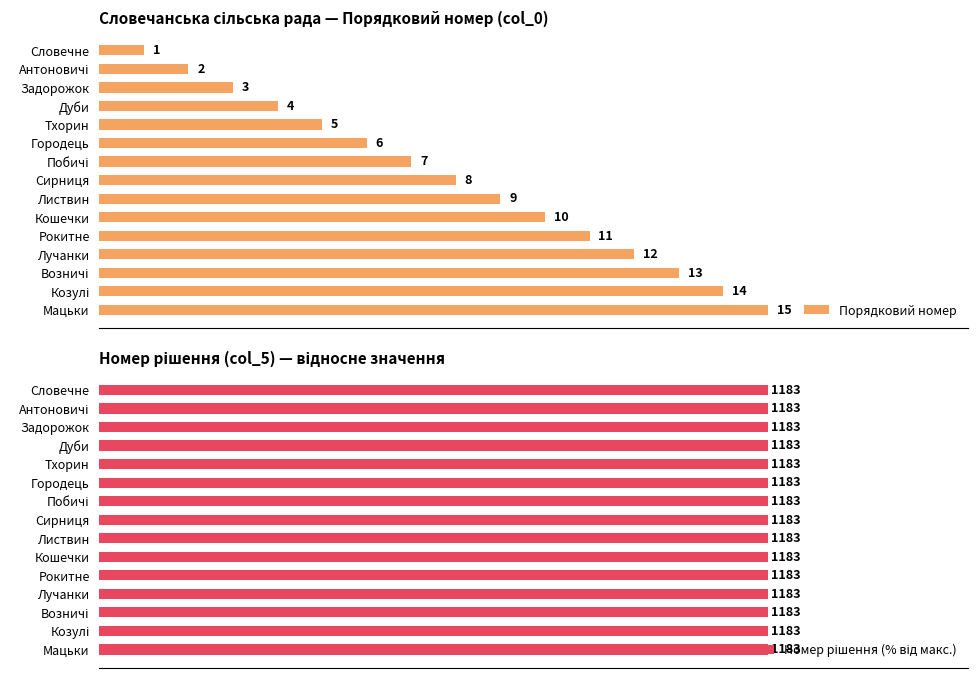

How many groups of bars are there?

15